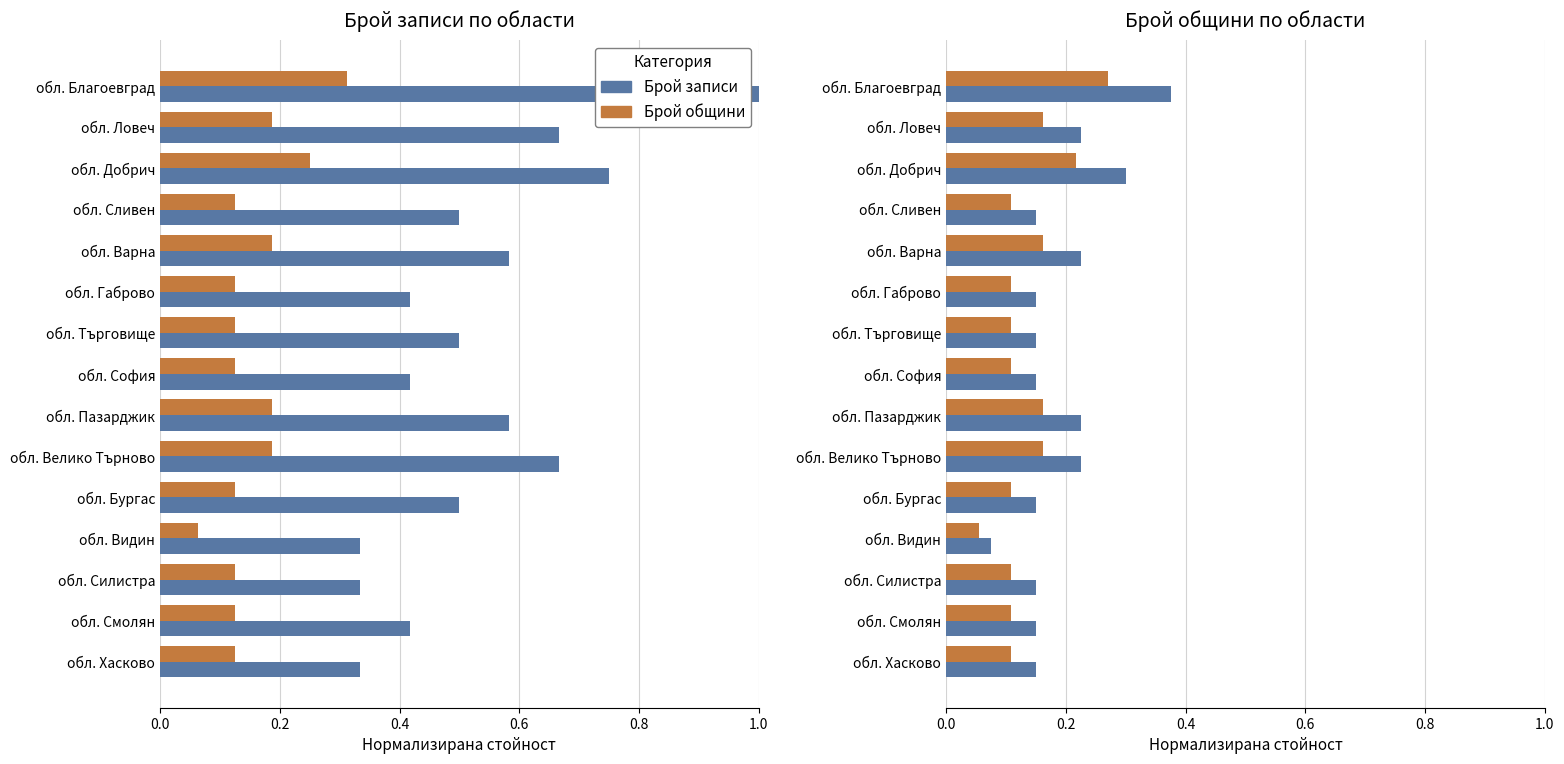

What is the smallest value displayed?

0.1